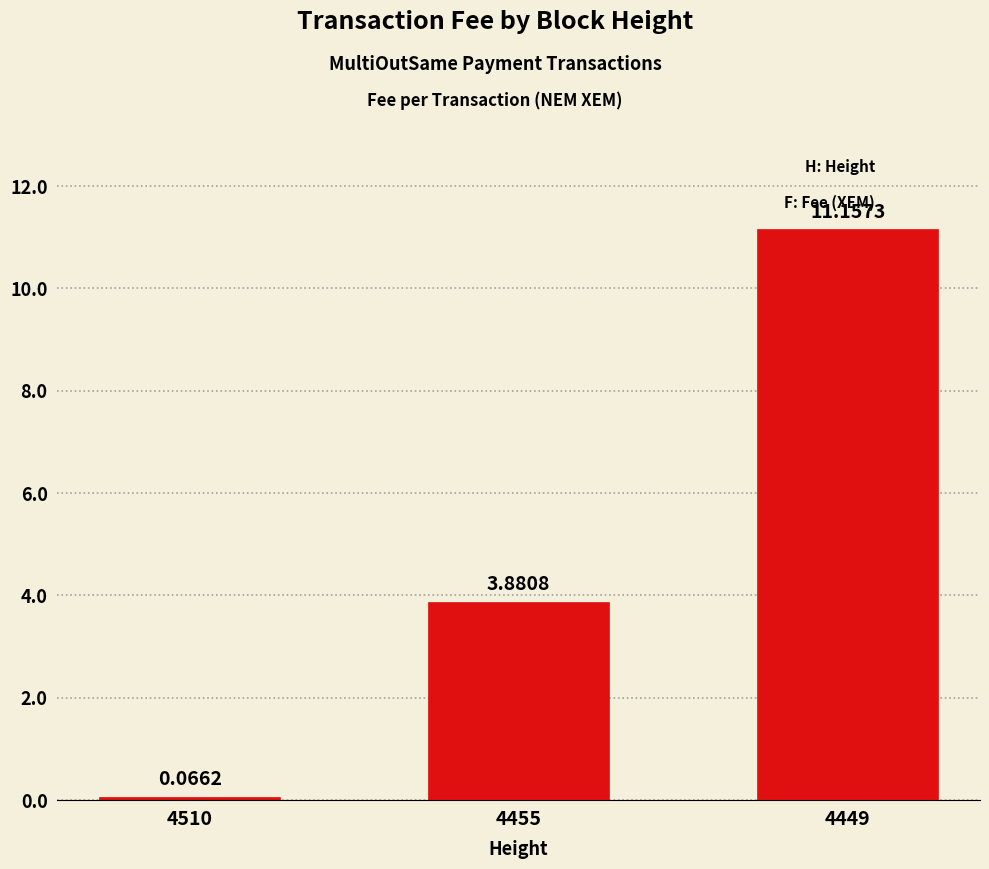

What is the change in value from 4455 to 4449?

+7.3